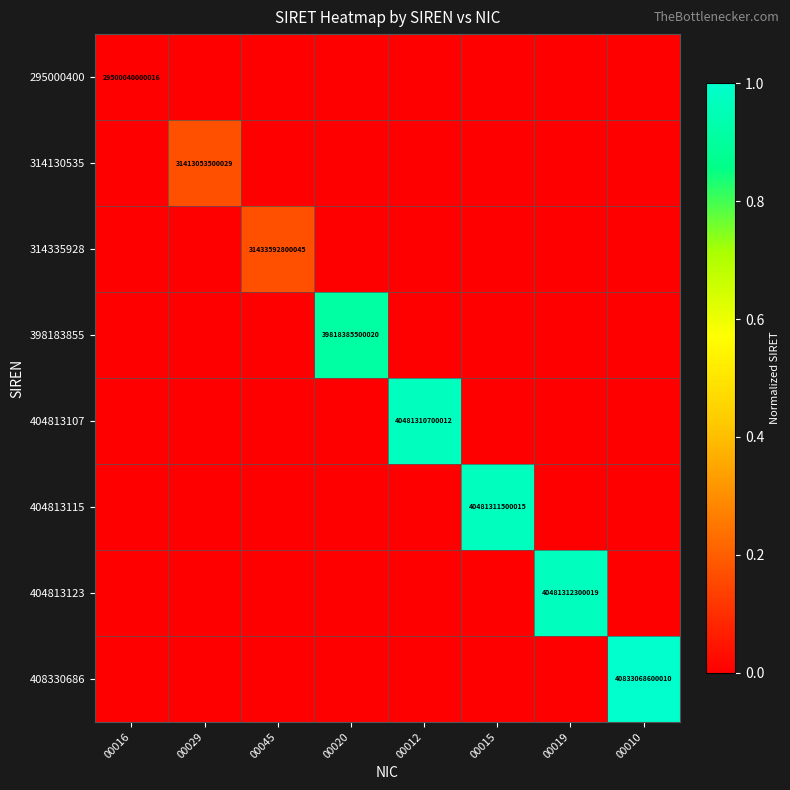

The value of 398183855 at 00020 is 61518323342384. True or false?

False